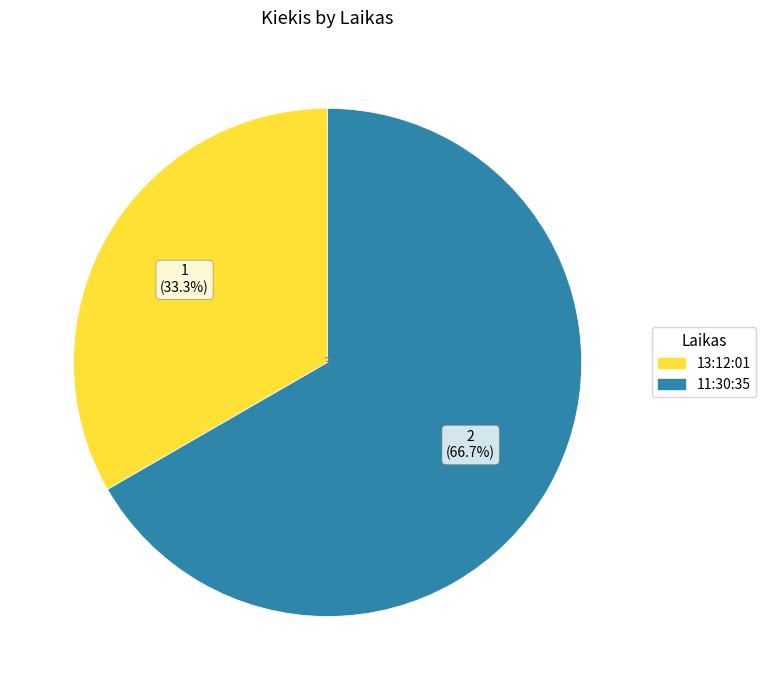

Is it true that 13:12:01 is 47% of the pie?

False